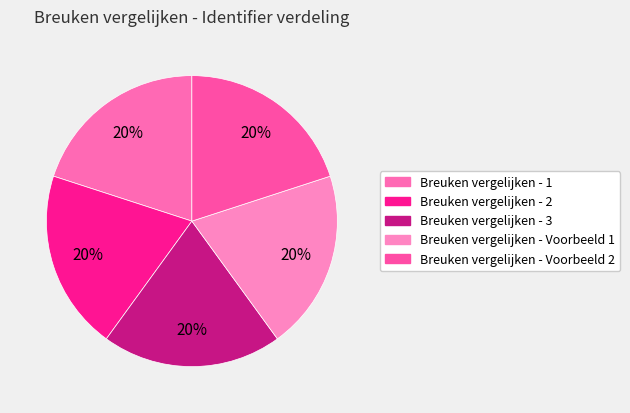

What is the smallest slice in the pie chart?

Breuken vergelijken - 1